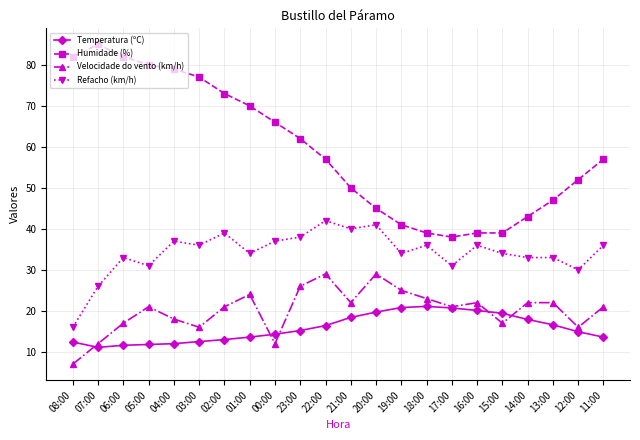

The Refacho (km/h) series shows 8.1 at 07:00. True or false?

False